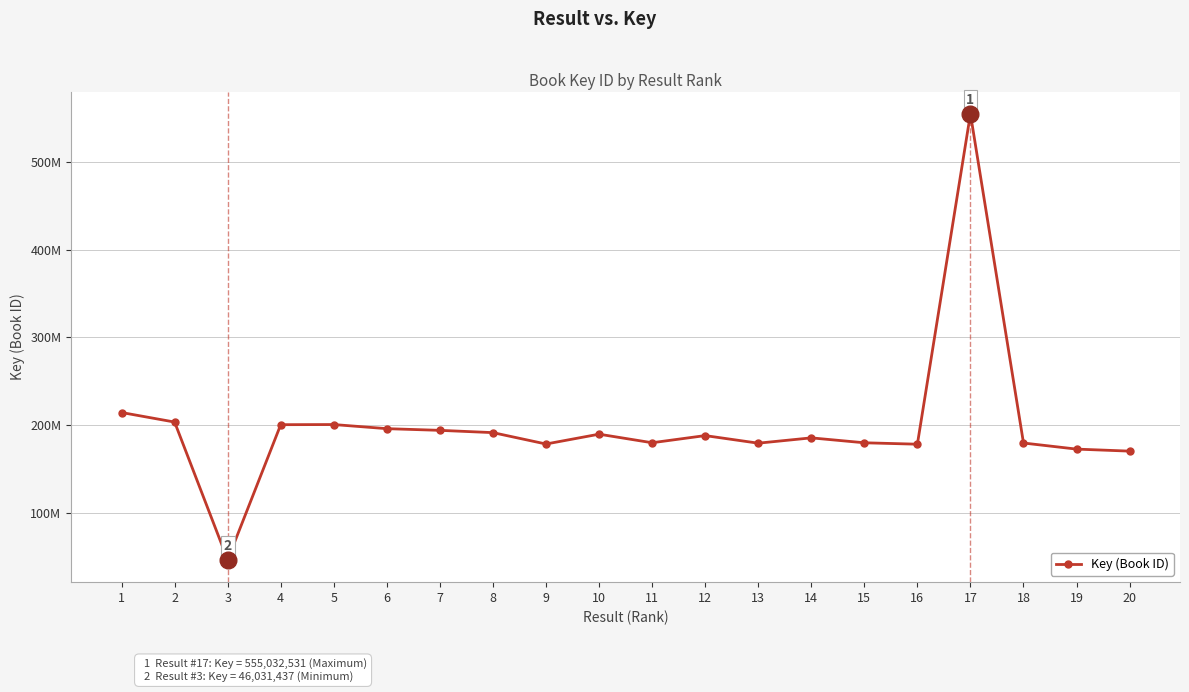

Read the value at 6.

195756599